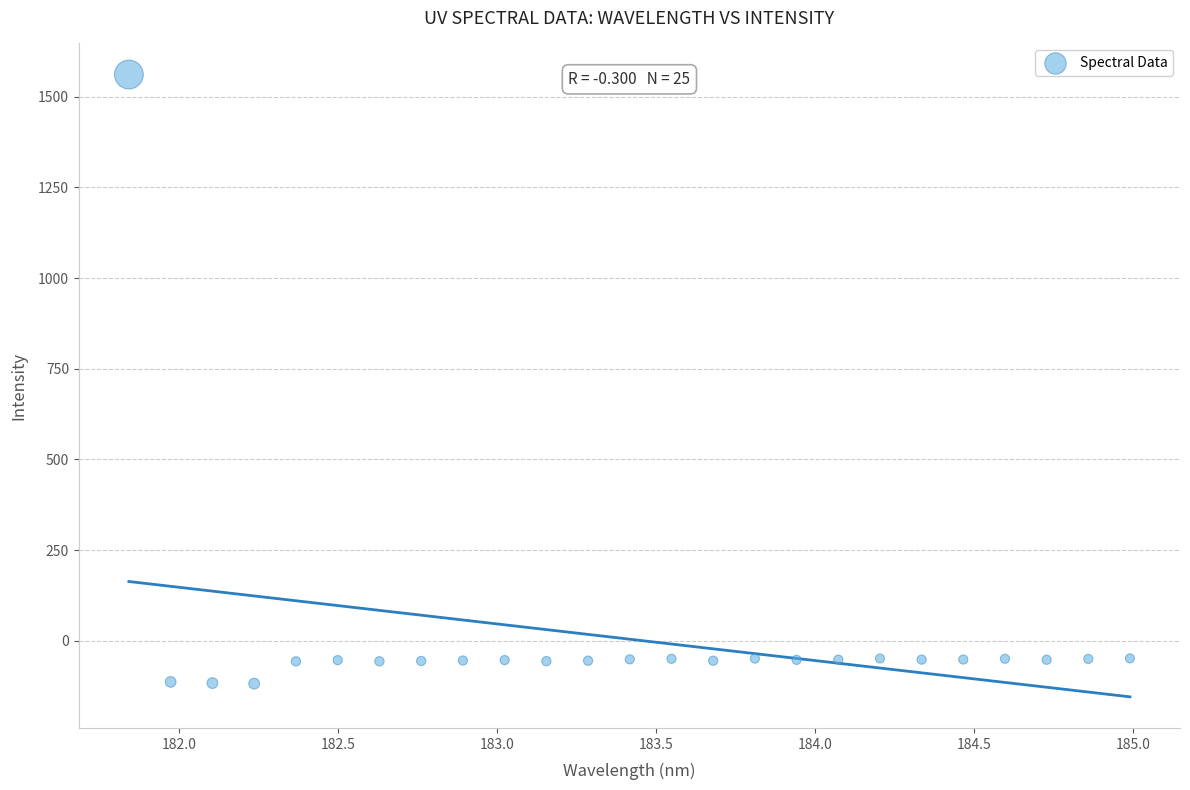

What is the range of X values (max minus min)?

3.1